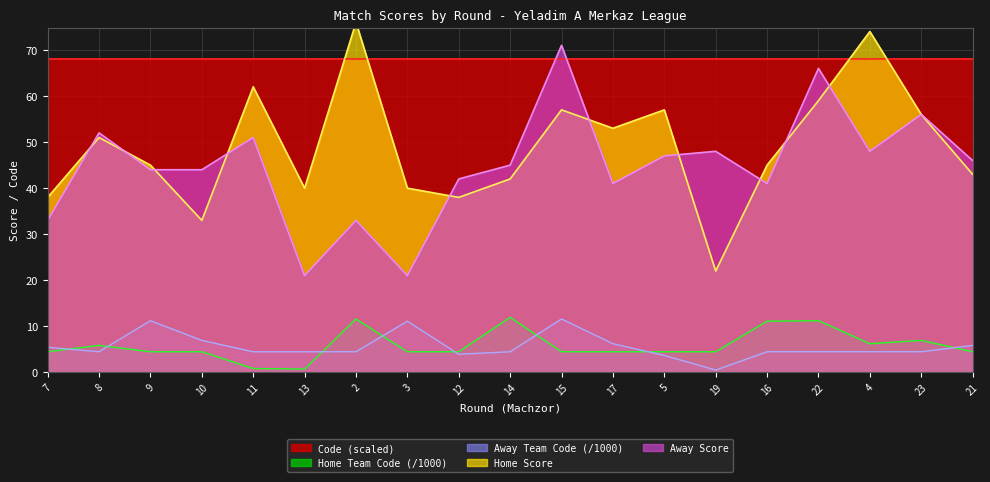

What is the smallest value displayed?

0.5